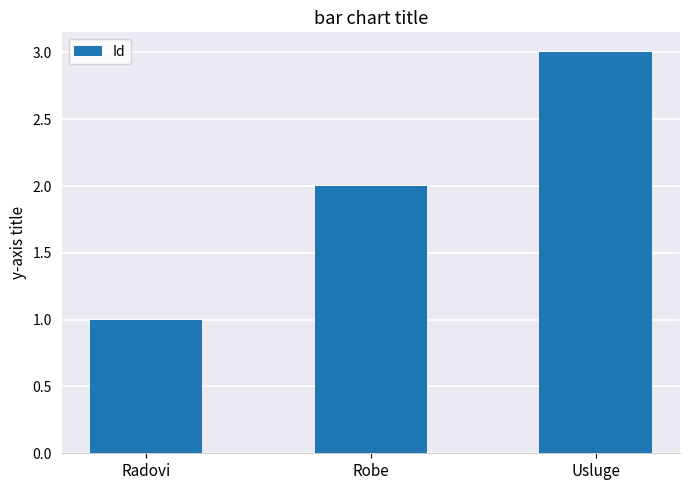

Are the bars grouped side by side (vs. stacked)?

No